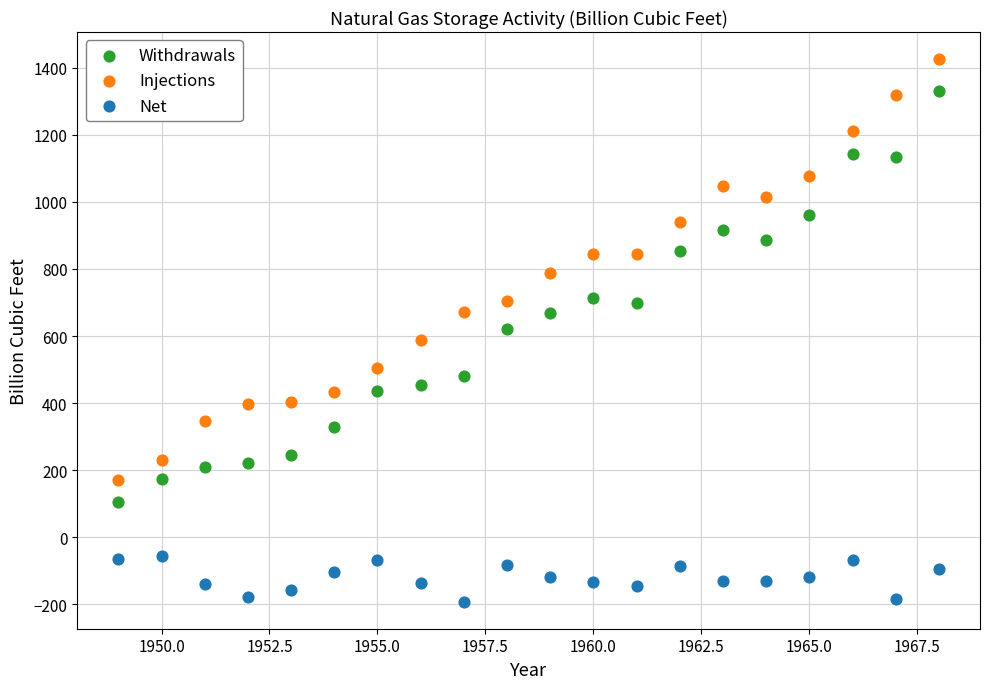

Which series has the widest spread of Y values?

Injections